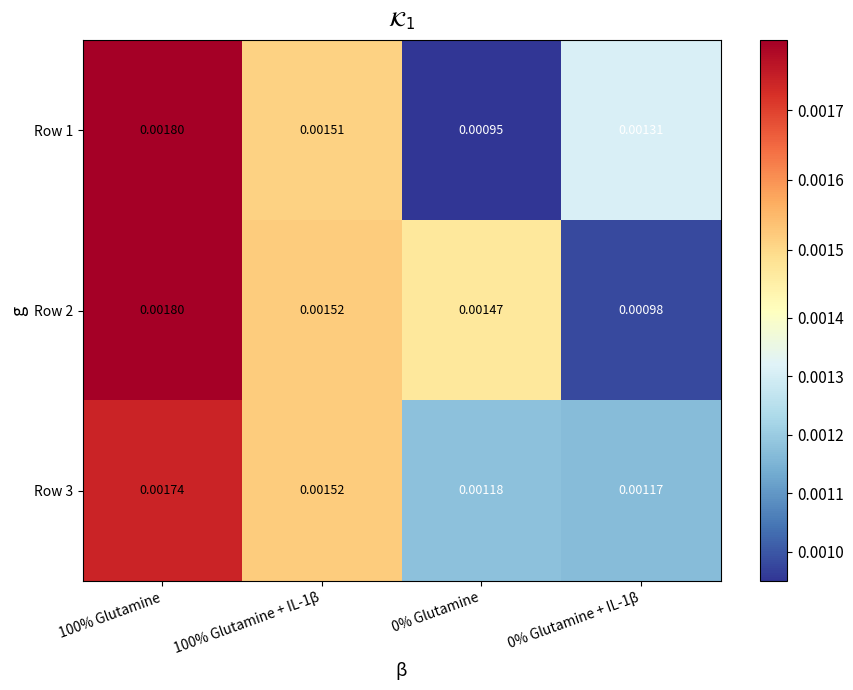

Which category has the highest value across all series?

100% Glutamine